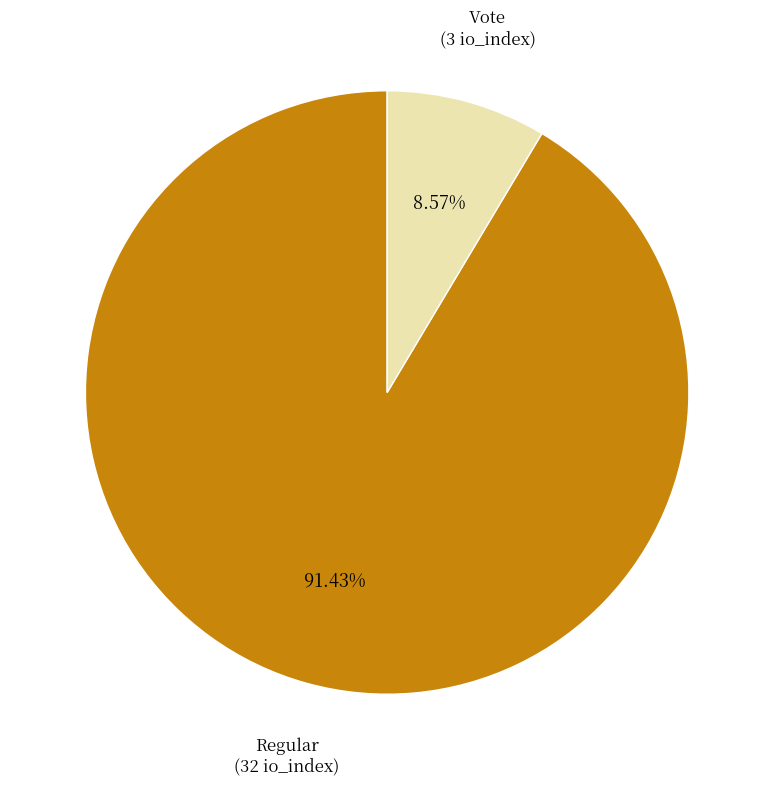

What is the majority slice?

Regular